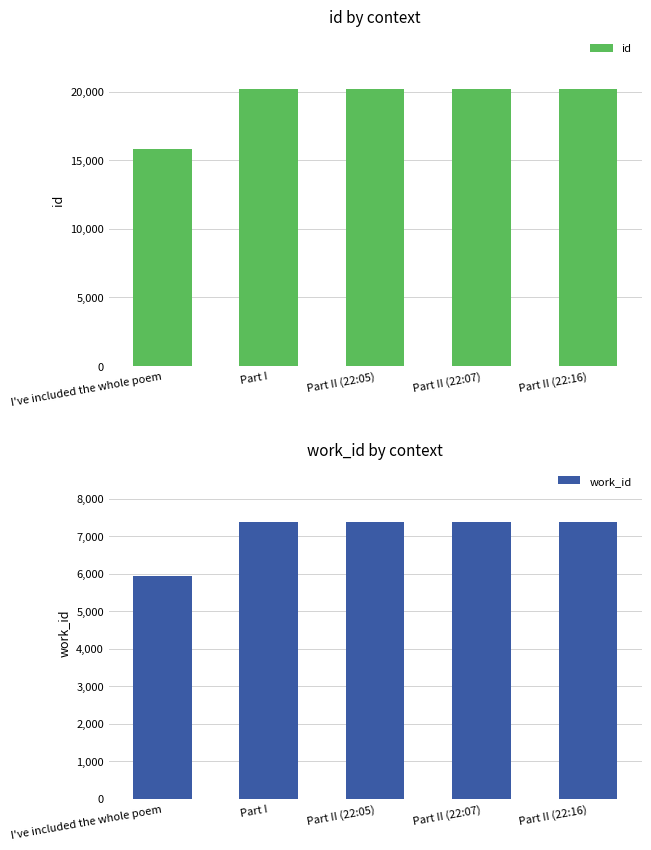

Which series has the largest range (max minus min)?

id